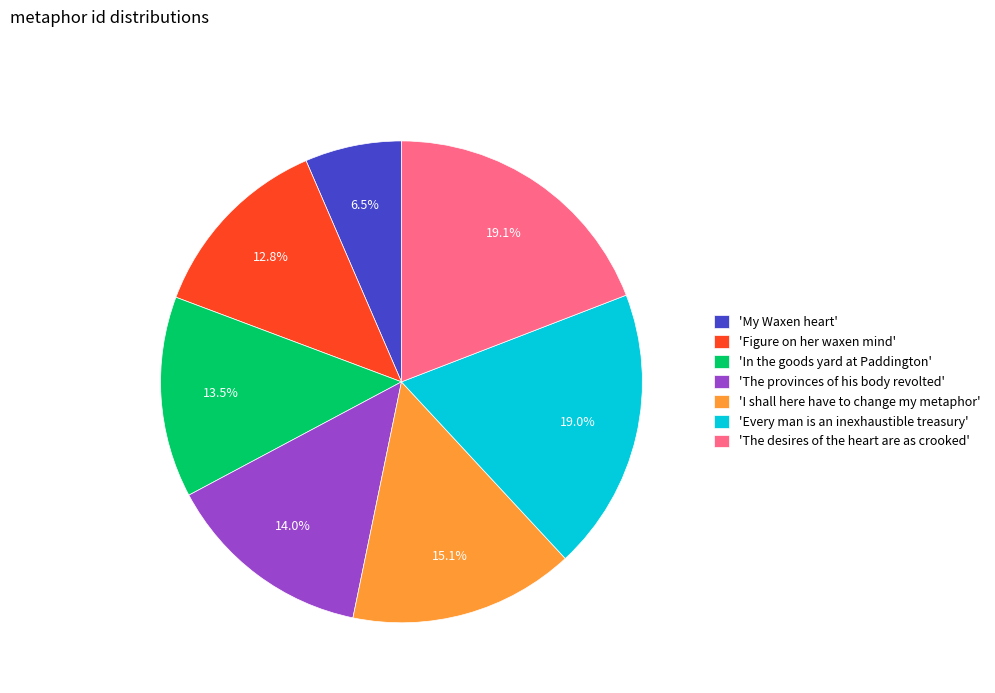

Approximately how many times larger is the value at 'I shall here have to change my metaphor' compared to 'Every man is an inexhaustible treasury'?

0.8